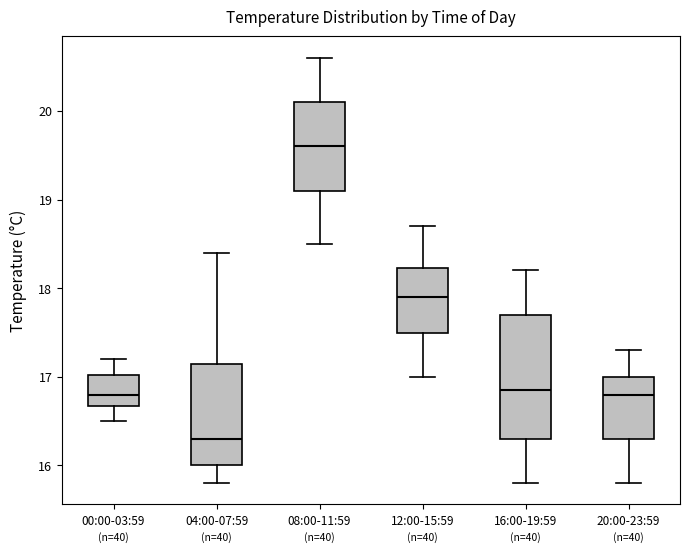

Reading left to right, transcribe this box plot: for each box, give where its median line is, the range the box spans, and where its two whiskers end, as read against the y-axis. The values are not printed on the chart, so give them approximately, as read against the axis.

00:00-03:59: median 16.8, box 16.7 to 17.0, whiskers 16.5 to 17.2
04:00-07:59: median 16.3, box 16.0 to 17.2, whiskers 15.8 to 18.4
08:00-11:59: median 19.6, box 19.1 to 20.1, whiskers 18.5 to 20.6
12:00-15:59: median 17.9, box 17.5 to 18.2, whiskers 17.0 to 18.7
16:00-19:59: median 16.9, box 16.3 to 17.7, whiskers 15.8 to 18.2
20:00-23:59: median 16.8, box 16.3 to 17.0, whiskers 15.8 to 17.3